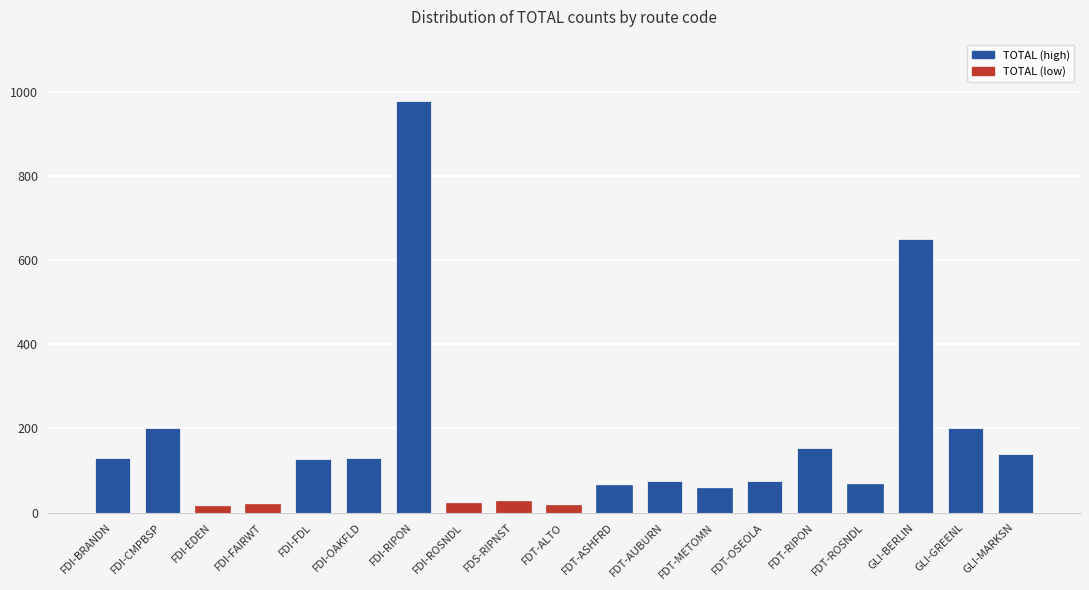

Does the chart contain any negative values?

No